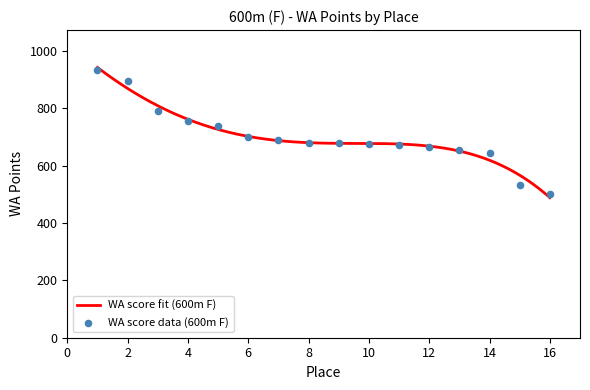

What is the change in value from 4 to 7?

-65